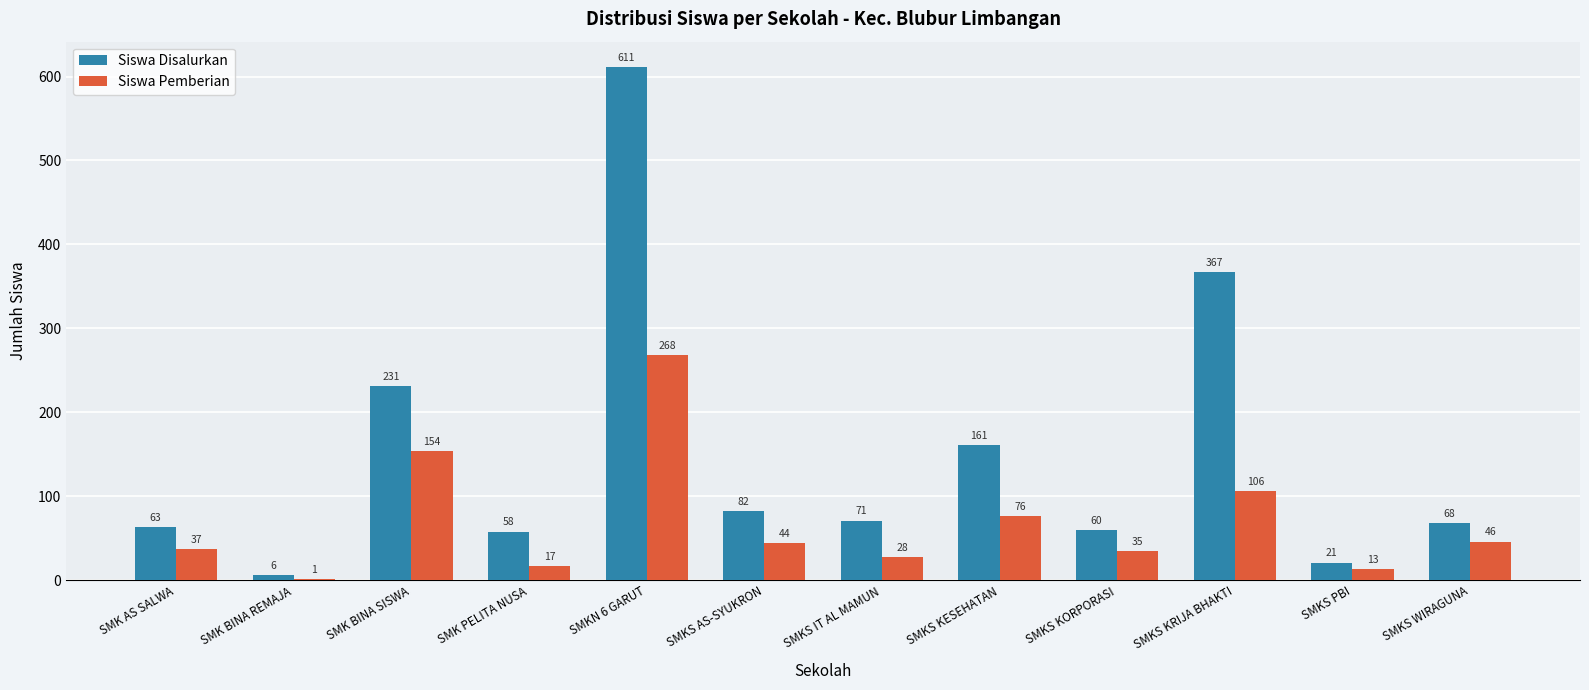

What is the sum of all Siswa Pemberian values?

825